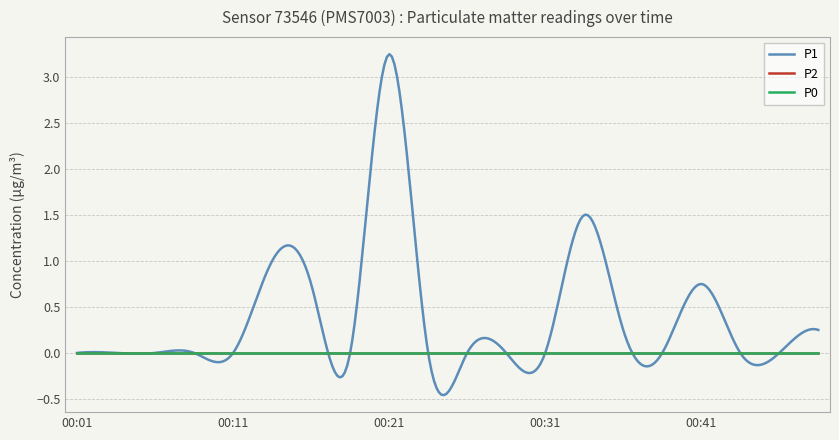

At which category is the sum across all series the highest?

00:21